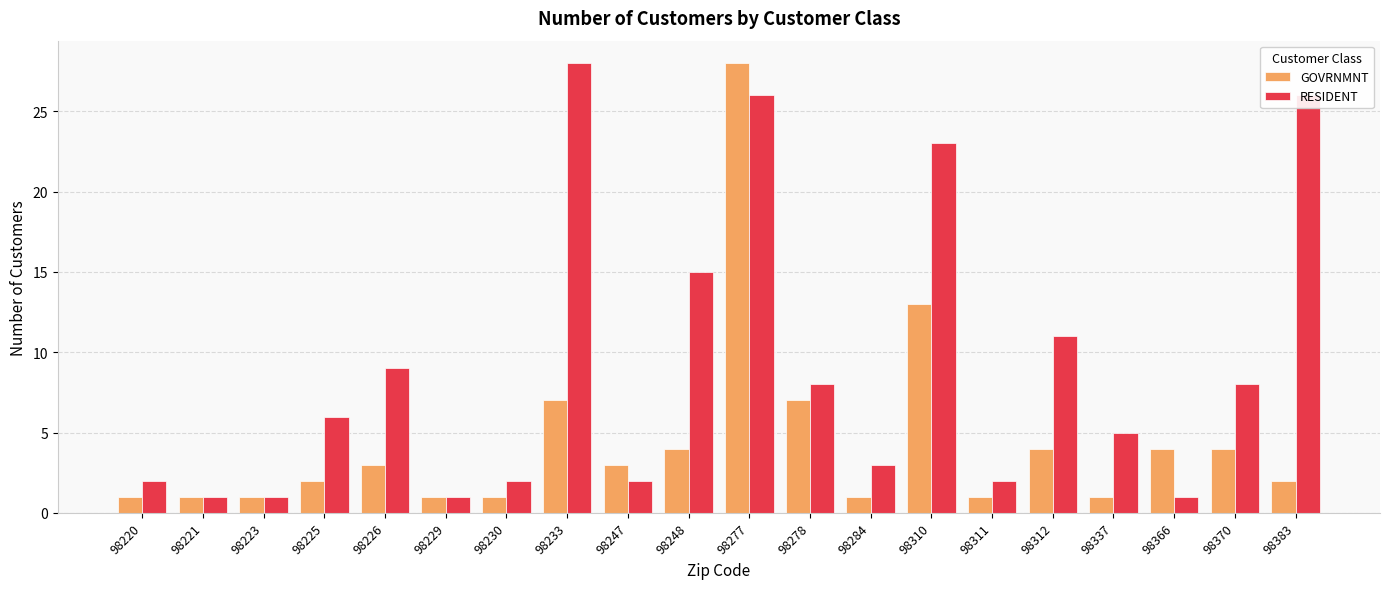

Reading right to left, what are all the values shown in this chart?

GOVRNMNT: 98383=2	98370=4	98366=4	98337=1	98312=4	98311=1	98310=13	98284=1	98278=7	98277=28	98248=4	98247=3	98233=7	98230=1	98229=1	98226=3	98225=2	98223=1	98221=1	98220=1
RESIDENT: 98383=26	98370=8	98366=1	98337=5	98312=11	98311=2	98310=23	98284=3	98278=8	98277=26	98248=15	98247=2	98233=28	98230=2	98229=1	98226=9	98225=6	98223=1	98221=1	98220=2